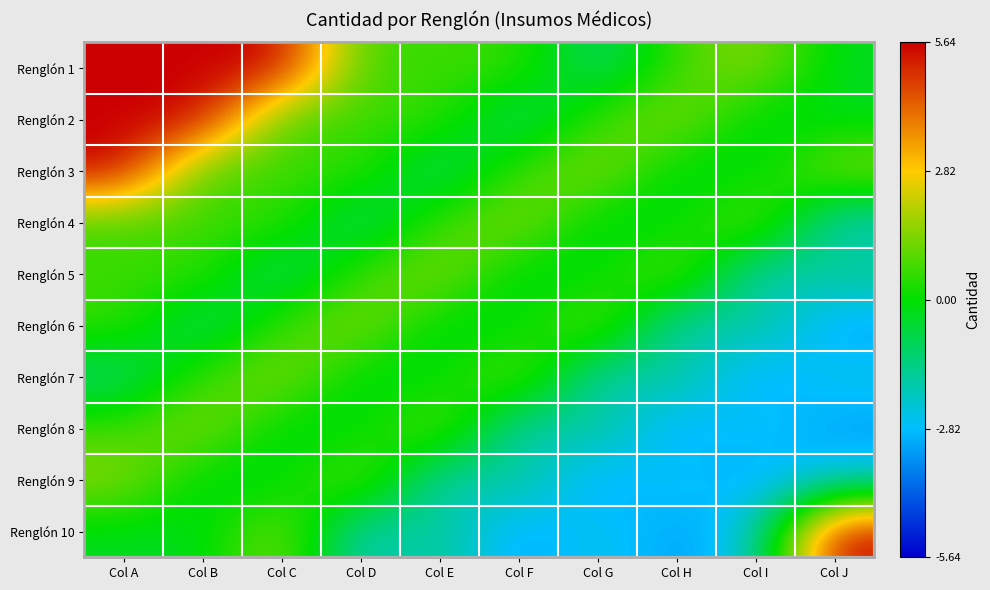

Reading left to right, transcribe all the data shown in this chart.

Renglón 1: Col A=5.6	Col B=5.6	Col C=5.6	Col D=0.6	Col E=0.6	Col F=0.6	Col G=-1.4	Col H=0.6	Col I=1.6	Col J=-0.4
Renglón 2: Col A=5.6	Col B=5.6	Col C=0.6	Col D=0.6	Col E=0.6	Col F=-1.4	Col G=0.6	Col H=1.6	Col I=-0.4	Col J=-0.4
Renglón 3: Col A=5.6	Col B=0.6	Col C=0.6	Col D=0.6	Col E=-1.4	Col F=0.6	Col G=1.6	Col H=-0.4	Col I=-0.4	Col J=1.6
Renglón 4: Col A=0.6	Col B=0.6	Col C=0.6	Col D=-1.4	Col E=0.6	Col F=1.6	Col G=-0.4	Col H=-0.4	Col I=1.6	Col J=-2.4
Renglón 5: Col A=0.6	Col B=0.6	Col C=-1.4	Col D=0.6	Col E=1.6	Col F=-0.4	Col G=-0.4	Col H=1.6	Col I=-2.4	Col J=-1.4
Renglón 6: Col A=0.6	Col B=-1.4	Col C=0.6	Col D=1.6	Col E=-0.4	Col F=-0.4	Col G=1.6	Col H=-2.4	Col I=-1.4	Col J=-3.4
Renglón 7: Col A=-1.4	Col B=0.6	Col C=1.6	Col D=-0.4	Col E=-0.4	Col F=1.6	Col G=-2.4	Col H=-1.4	Col I=-3.4	Col J=-2.4
Renglón 8: Col A=0.6	Col B=1.6	Col C=-0.4	Col D=-0.4	Col E=1.6	Col F=-2.4	Col G=-1.4	Col H=-3.4	Col I=-2.4	Col J=-3.4
Renglón 9: Col A=1.6	Col B=-0.4	Col C=-0.4	Col D=1.6	Col E=-2.4	Col F=-1.4	Col G=-3.4	Col H=-2.4	Col I=-3.4	Col J=-2.4
Renglón 10: Col A=-0.4	Col B=-0.4	Col C=1.6	Col D=-2.4	Col E=-1.4	Col F=-3.4	Col G=-2.4	Col H=-3.4	Col I=-2.4	Col J=5.6